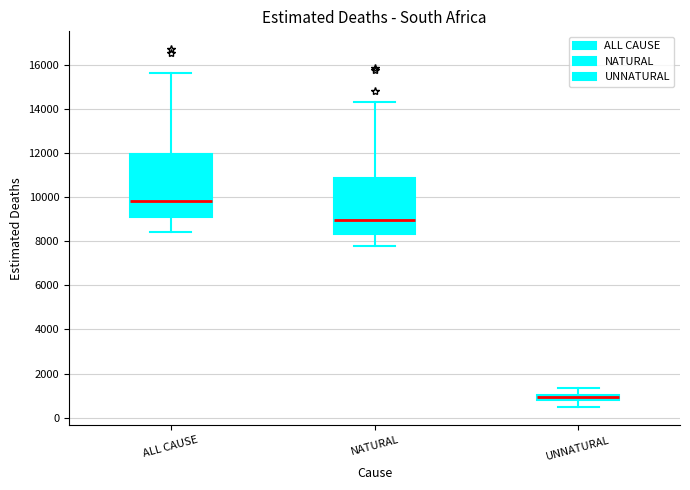

Where does the upper whisker of the box for NATURAL end on the y-axis? The values are not printed on the chart, so give them approximately, as read against the axis.

14200